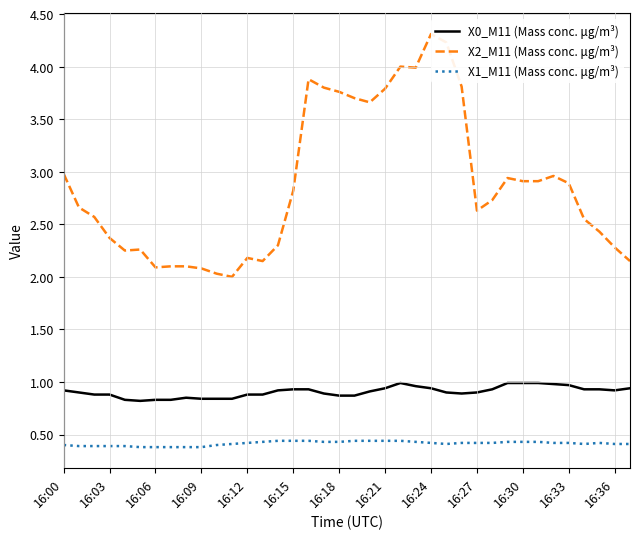

True or false: X2_M11 (Mass conc. μg/m³) and X1_M11 (Mass conc. μg/m³) cross at least once.

False